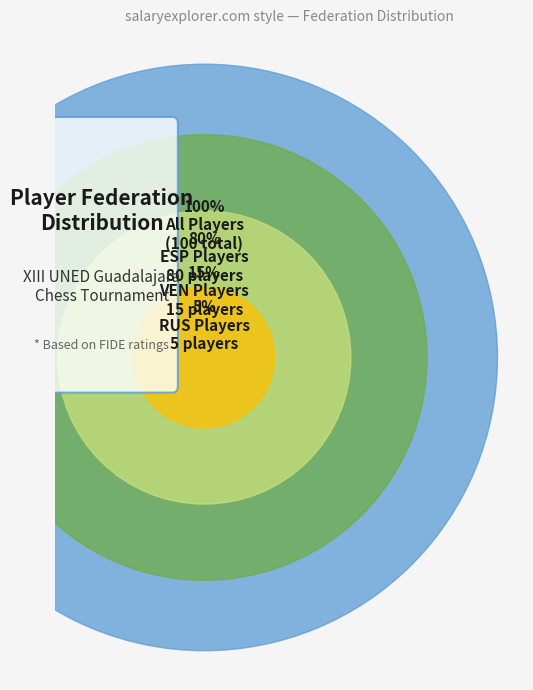

Is it true that ESP is 68% of the pie?

False